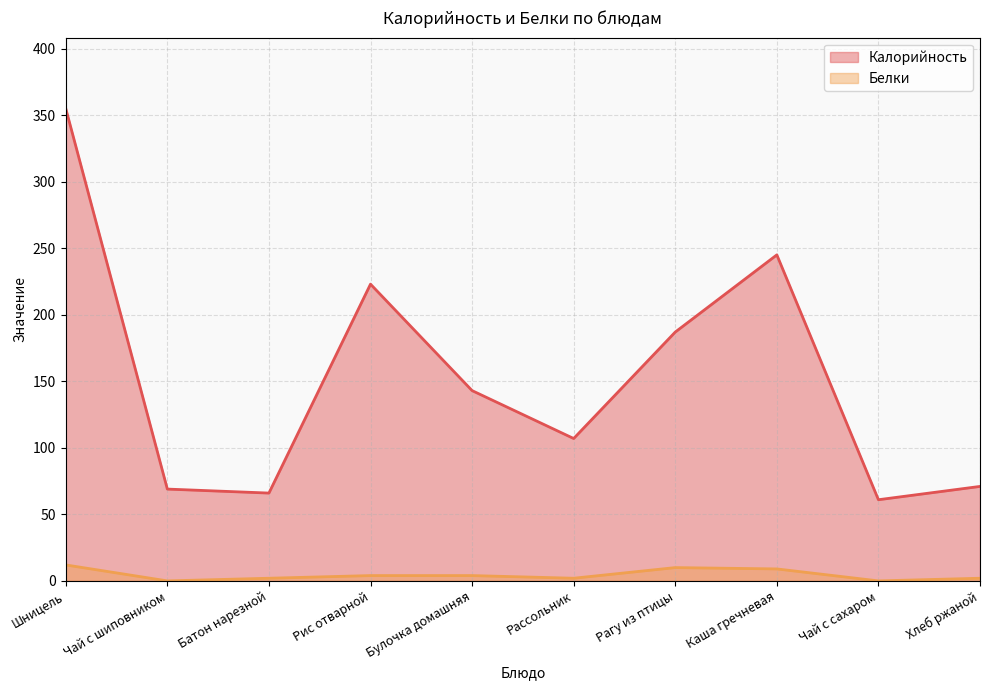

Rank the series by their maximum value, from lowest to highest.

Белки, Калорийность